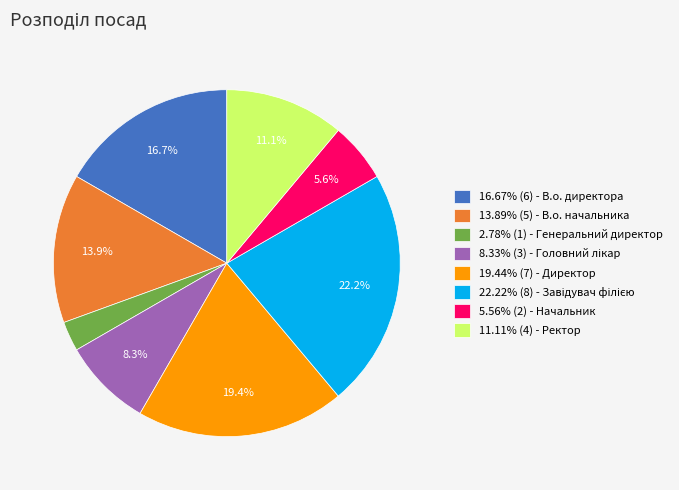

To the nearest percent, what is the difference between the largest and smallest slice percentages?

19%